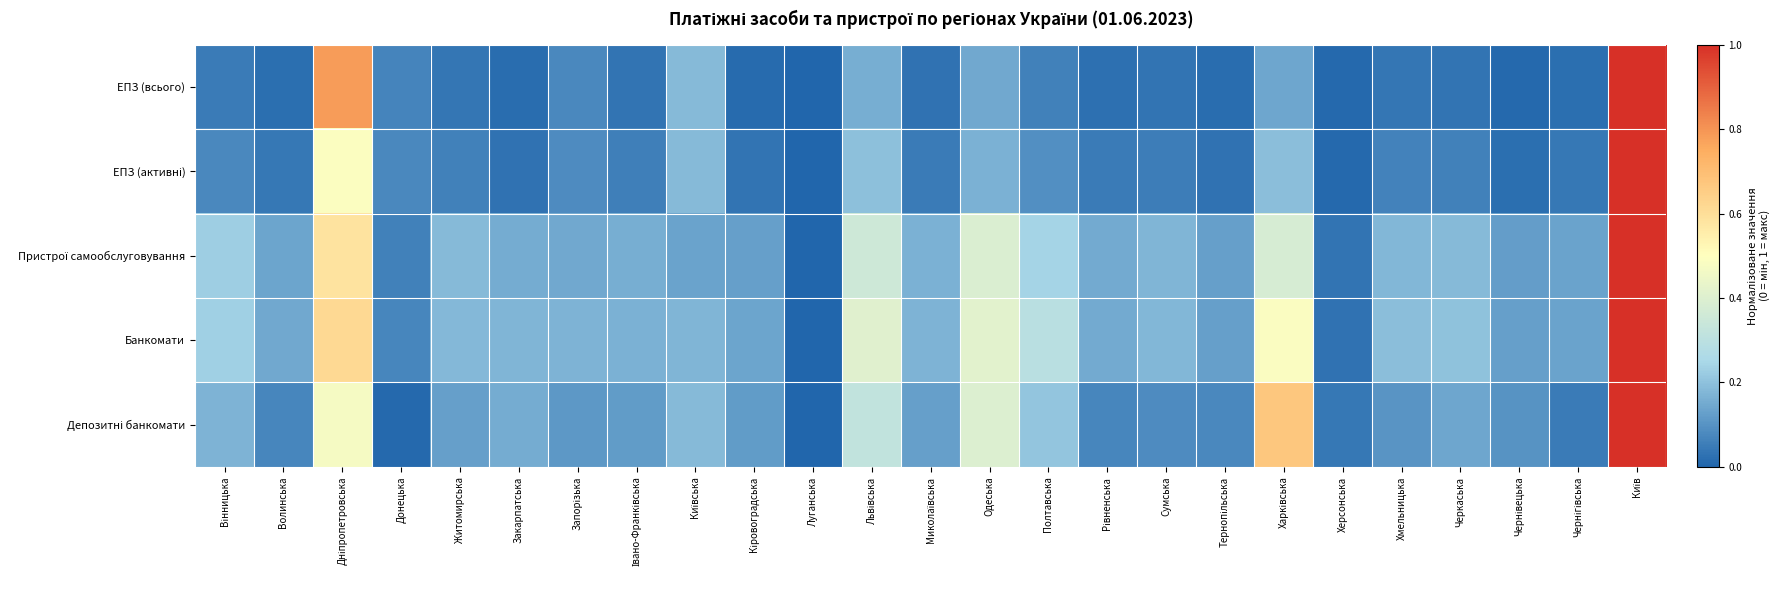

How many categories are shown in the chart?

25